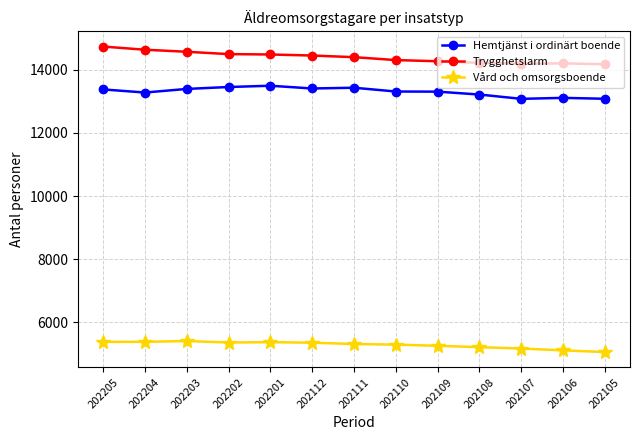

At which label does Trygghetslarm first exceed 14399?

202205